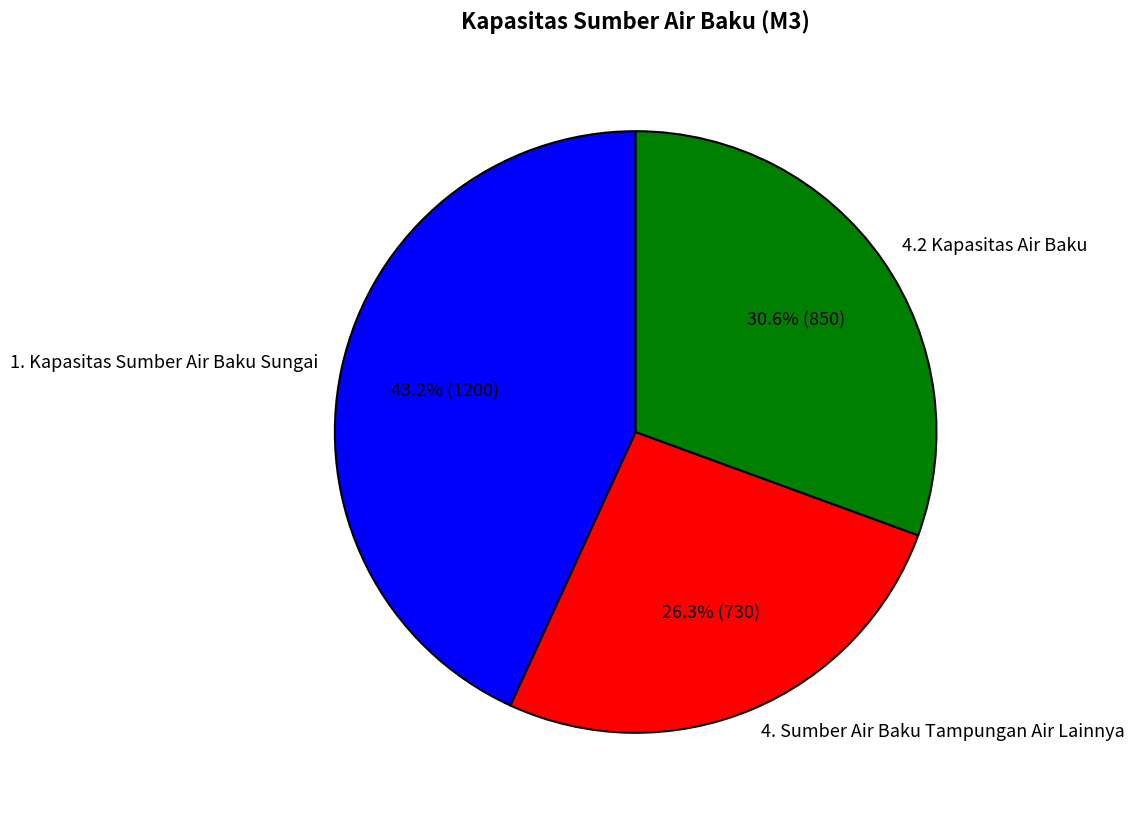

To the nearest percent, what portion does 4.2 Kapasitas Air Baku represent?

31%